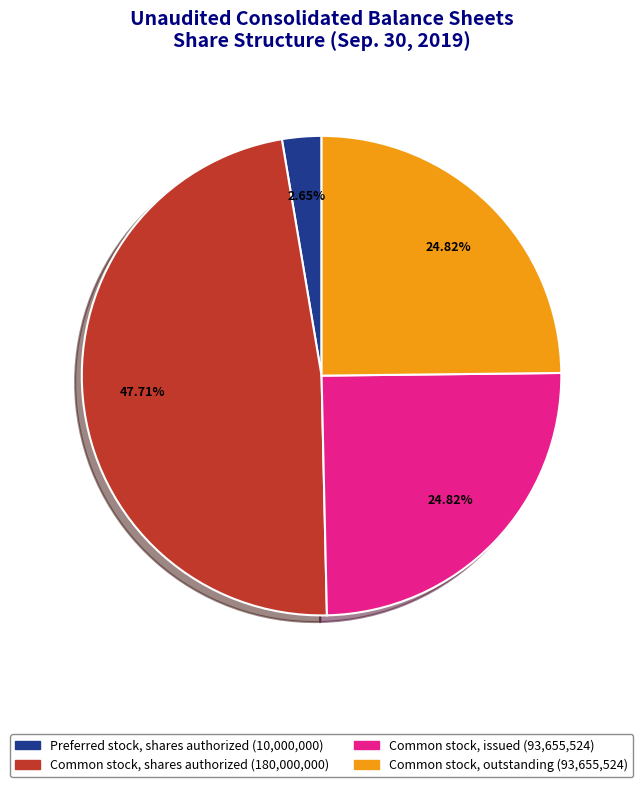

What is the total percentage of Common stock, shares authorized and Common stock, outstanding?

72.5%